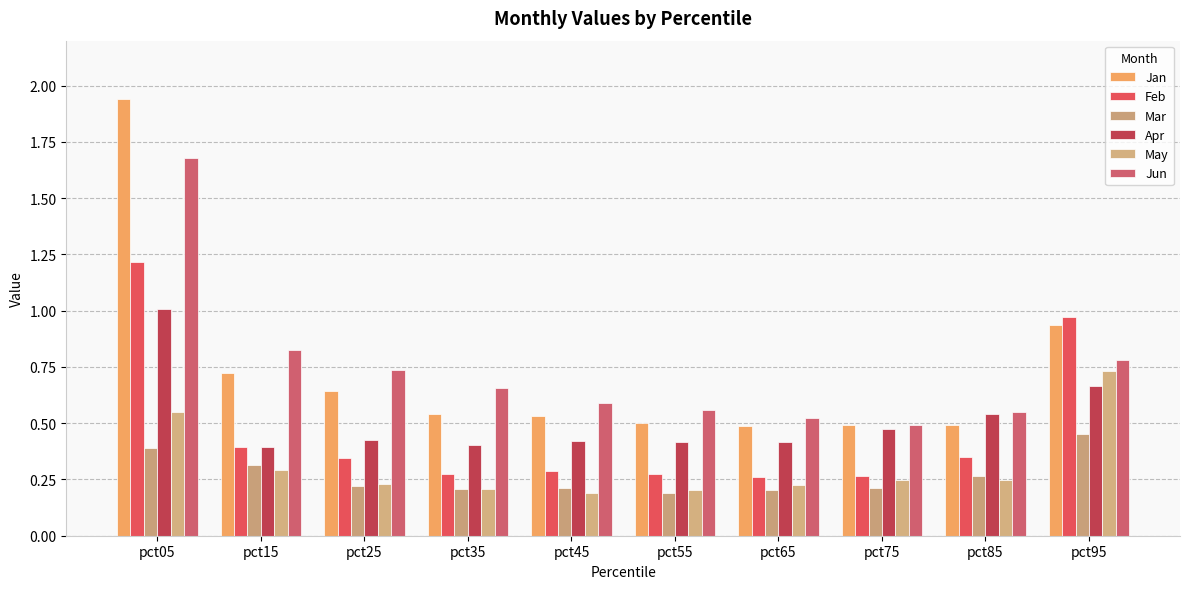

How many categories are shown in the chart?

10